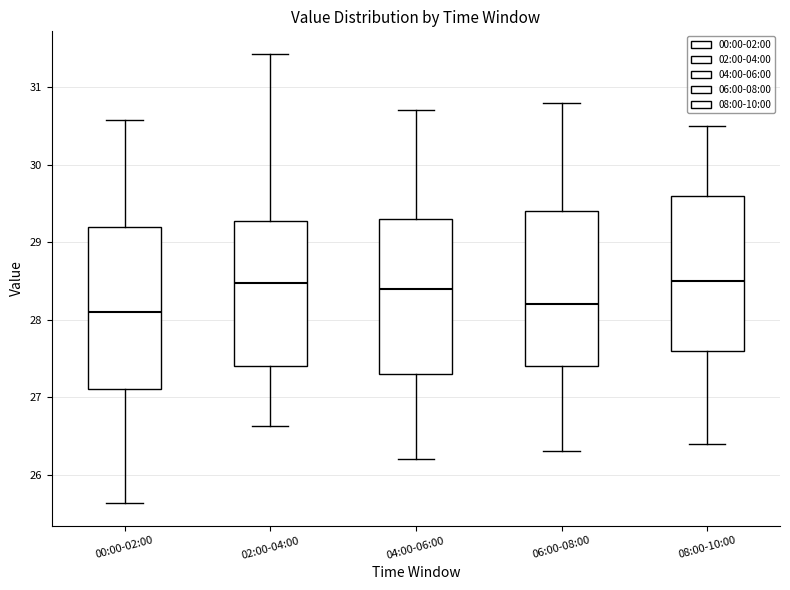

Reading left to right, read every box against the y-axis: the position of its median line, the range the box covers, and the ends of its whiskers. The values are not printed on the chart, so give them approximately, as read against the axis.

00:00-02:00: median 28.1, box 27.1 to 29.2, whiskers 25.6 to 30.6
02:00-04:00: median 28.5, box 27.4 to 29.3, whiskers 26.6 to 31.4
04:00-06:00: median 28.4, box 27.3 to 29.3, whiskers 26.2 to 30.7
06:00-08:00: median 28.2, box 27.4 to 29.4, whiskers 26.3 to 30.8
08:00-10:00: median 28.5, box 27.6 to 29.6, whiskers 26.4 to 30.5